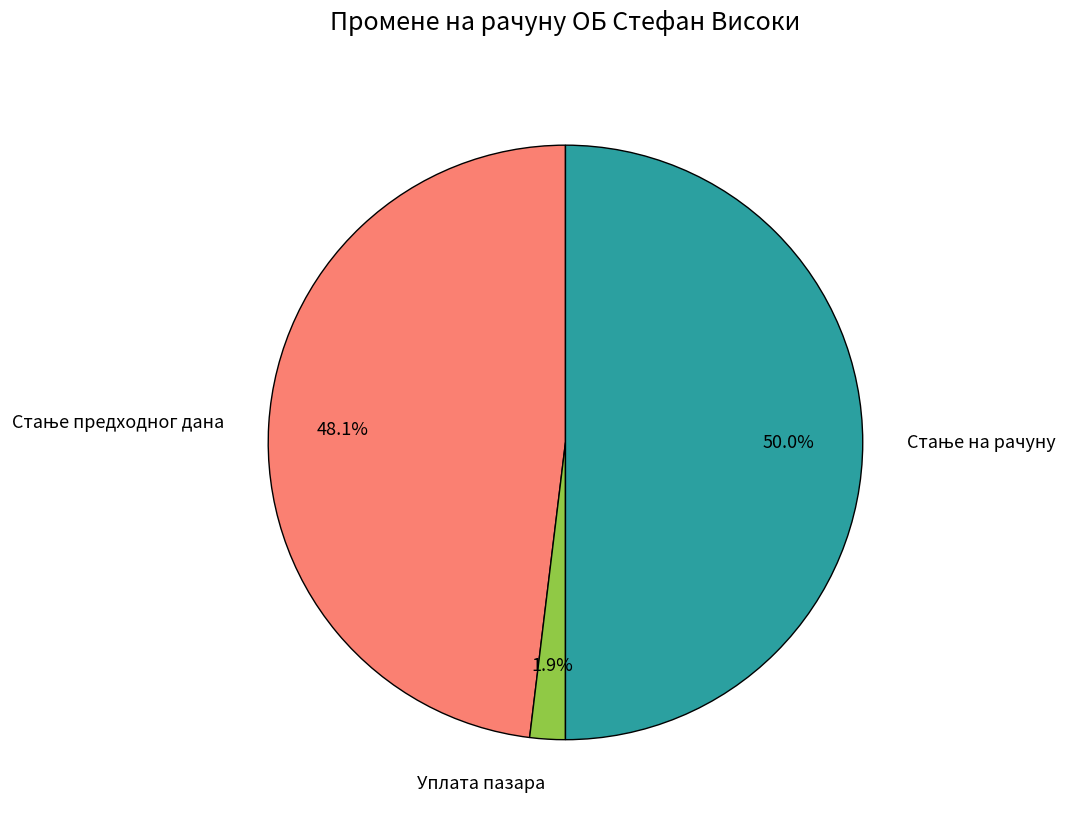

Which slice is the smallest?

Уплата пазара